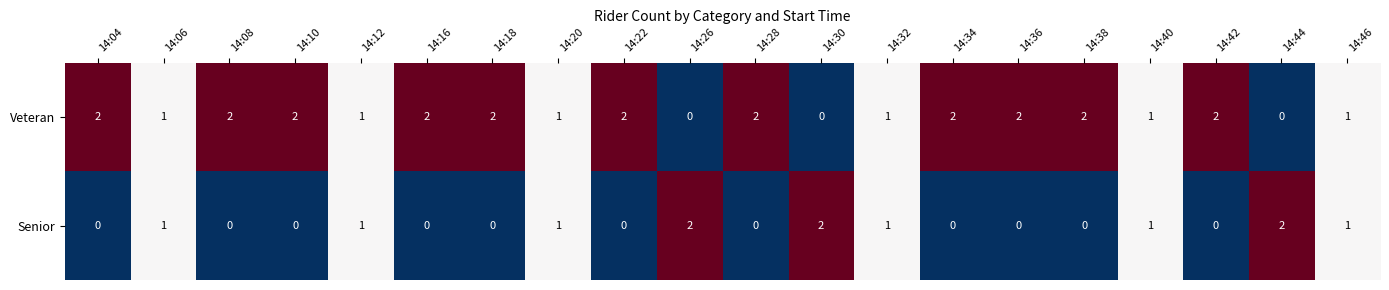

Count the Veteran values in the range 1 to 2.

17